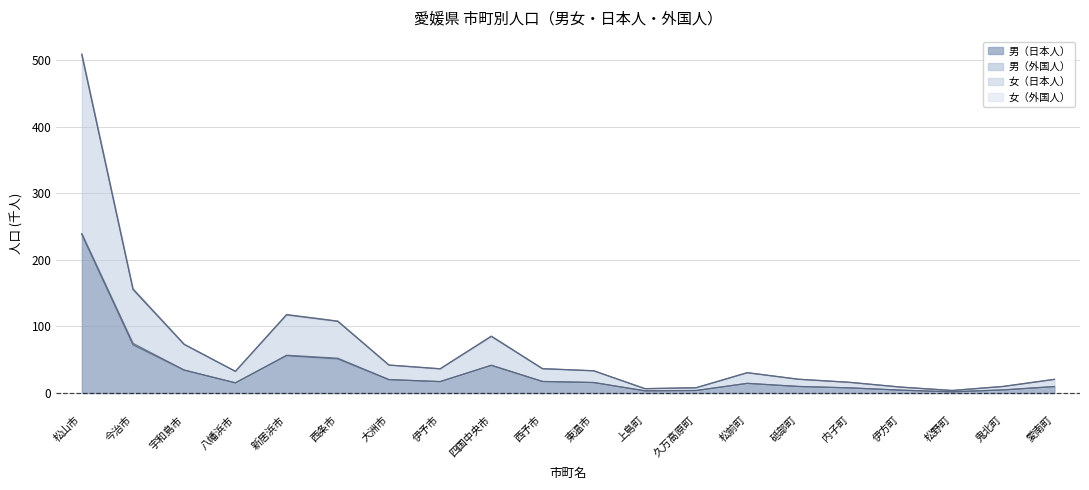

At which label does 男（日本人） reach its peak?

松山市